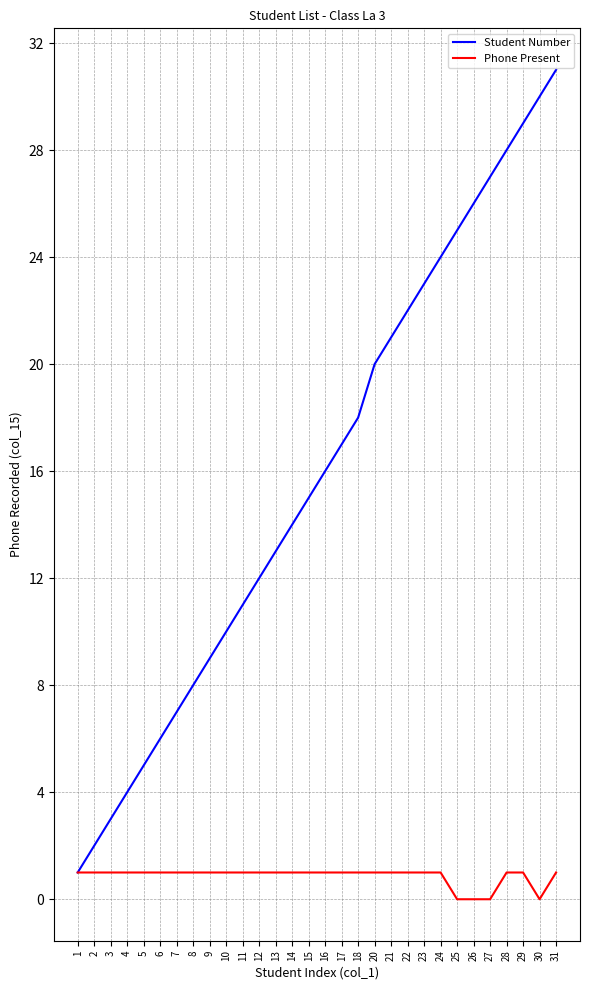

Which series changed the most between 2 and 15?

Student Number